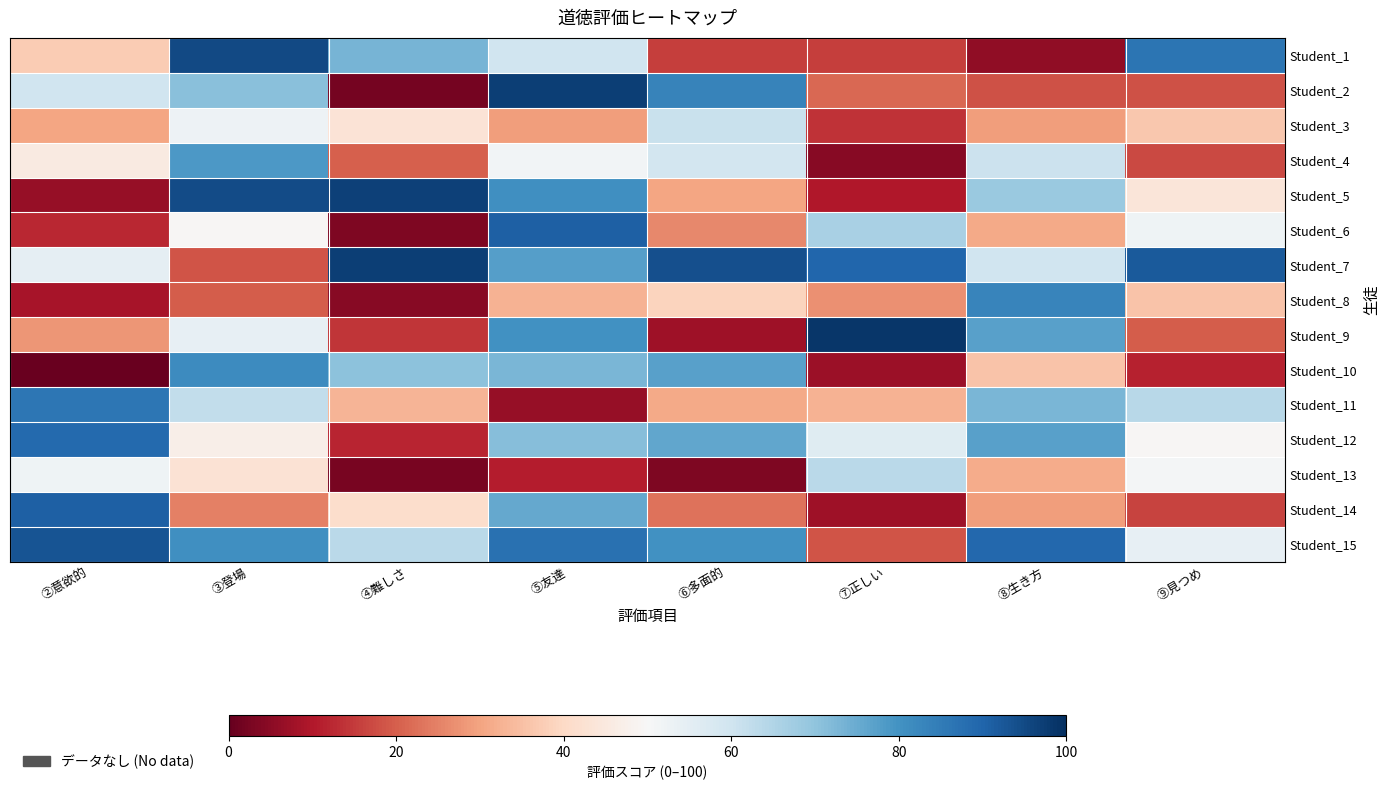

Reading left to right, what are all the values shown in this chart?

Student_1: ②意欲的=37.5	③登場=95.1	④難しさ=73.2	⑤友達=59.9	⑥多面的=15.6	⑦正しい=15.6	⑧生き方=5.8	⑨見つめ=86.6
Student_2: ②意欲的=60.1	③登場=70.8	④難しさ=2.1	⑤友達=97.0	⑥多面的=83.2	⑦正しい=21.2	⑧生き方=18.2	⑨見つめ=18.3
Student_3: ②意欲的=30.4	③登場=52.5	④難しさ=43.2	⑤友達=29.1	⑥多面的=61.2	⑦正しい=13.9	⑧生き方=29.2	⑨見つめ=36.6
Student_4: ②意欲的=45.6	③登場=78.5	④難しさ=20.0	⑤友達=51.4	⑥多面的=59.2	⑦正しい=4.6	⑧生き方=60.8	⑨見つめ=17.1
Student_5: ②意欲的=6.5	③登場=94.9	④難しさ=96.6	⑤友達=80.8	⑥多面的=30.5	⑦正しい=9.8	⑧生き方=68.4	⑨見つめ=44.0
Student_6: ②意欲的=12.2	③登場=49.5	④難しさ=3.4	⑤友達=90.9	⑥多面的=25.9	⑦正しい=66.3	⑧生き方=31.2	⑨見つめ=52.0
Student_7: ②意欲的=54.7	③登場=18.5	④難しさ=97.0	⑤友達=77.5	⑥多面的=93.9	⑦正しい=89.5	⑧生き方=59.8	⑨見つめ=92.2
Student_8: ②意欲的=8.8	③登場=19.6	④難しさ=4.5	⑤友達=32.5	⑥多面的=38.9	⑦正しい=27.1	⑧生き方=82.9	⑨見つめ=35.7
Student_9: ②意欲的=28.1	③登場=54.3	④難しさ=14.1	⑤友達=80.2	⑥多面的=7.5	⑦正しい=98.7	⑧生き方=77.2	⑨見つめ=19.9
Student_10: ②意欲的=0.6	③登場=81.5	④難しさ=70.7	⑤友達=72.9	⑥多面的=77.1	⑦正しい=7.4	⑧生き方=35.8	⑨見つめ=11.6
Student_11: ②意欲的=86.3	③登場=62.3	④難しさ=33.1	⑤友達=6.4	⑥多面的=31.1	⑦正しい=32.5	⑧生き方=73.0	⑨見つめ=63.8
Student_12: ②意欲的=88.7	③登場=47.2	④難しさ=12.0	⑤友達=71.3	⑥多面的=76.1	⑦正しい=56.1	⑧生き方=77.1	⑨見つめ=49.4
Student_13: ②意欲的=52.3	③登場=42.8	④難しさ=2.5	⑤友達=10.8	⑥多面的=3.1	⑦正しい=63.6	⑧生き方=31.4	⑨見つめ=50.9
Student_14: ②意欲的=90.8	③登場=24.9	④難しさ=41.0	⑤友達=75.6	⑥多面的=22.9	⑦正しい=7.7	⑧生き方=29.0	⑨見つめ=16.1
Student_15: ②意欲的=93.0	③登場=80.8	④難しさ=63.3	⑤友達=87.1	⑥多面的=80.4	⑦正しい=18.7	⑧生き方=89.3	⑨見つめ=53.9